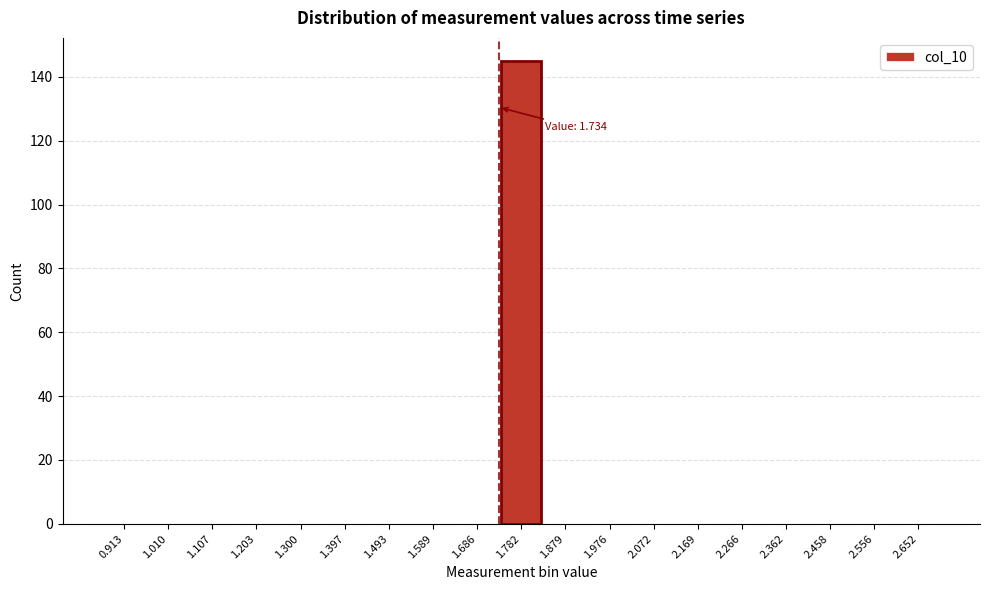

Reading left to right, transcribe all the data shown in this chart.

0.913=0	1.010=0	1.107=0	1.203=0	1.300=0	1.397=0	1.493=0	1.589=0	1.686=0	1.782=145	1.879=0	1.976=0	2.072=0	2.169=0	2.266=0	2.362=0	2.458=0	2.556=0	2.652=0